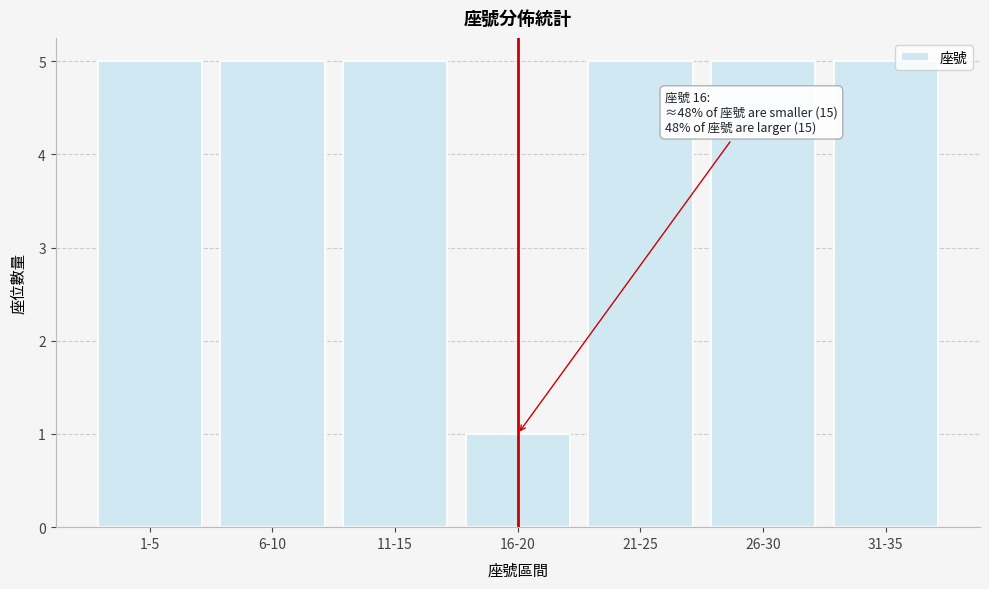

Reading left to right, extract all data points from this chart.

5	5	5	1	5	5	5